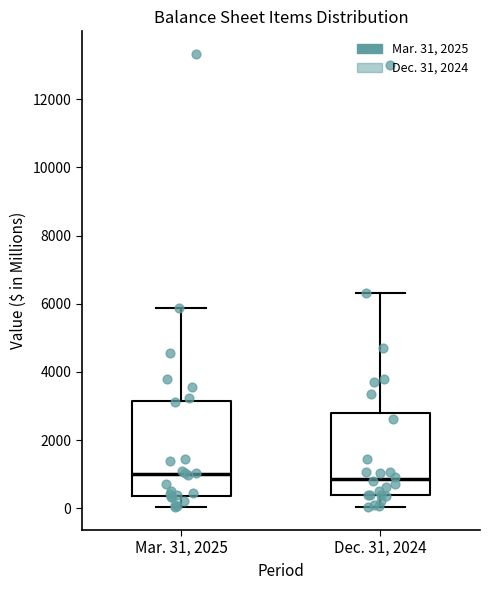

Where does the lower whisker of the box for Dec. 31, 2024 end on the y-axis? The values are not printed on the chart, so give them approximately, as read against the axis.

0